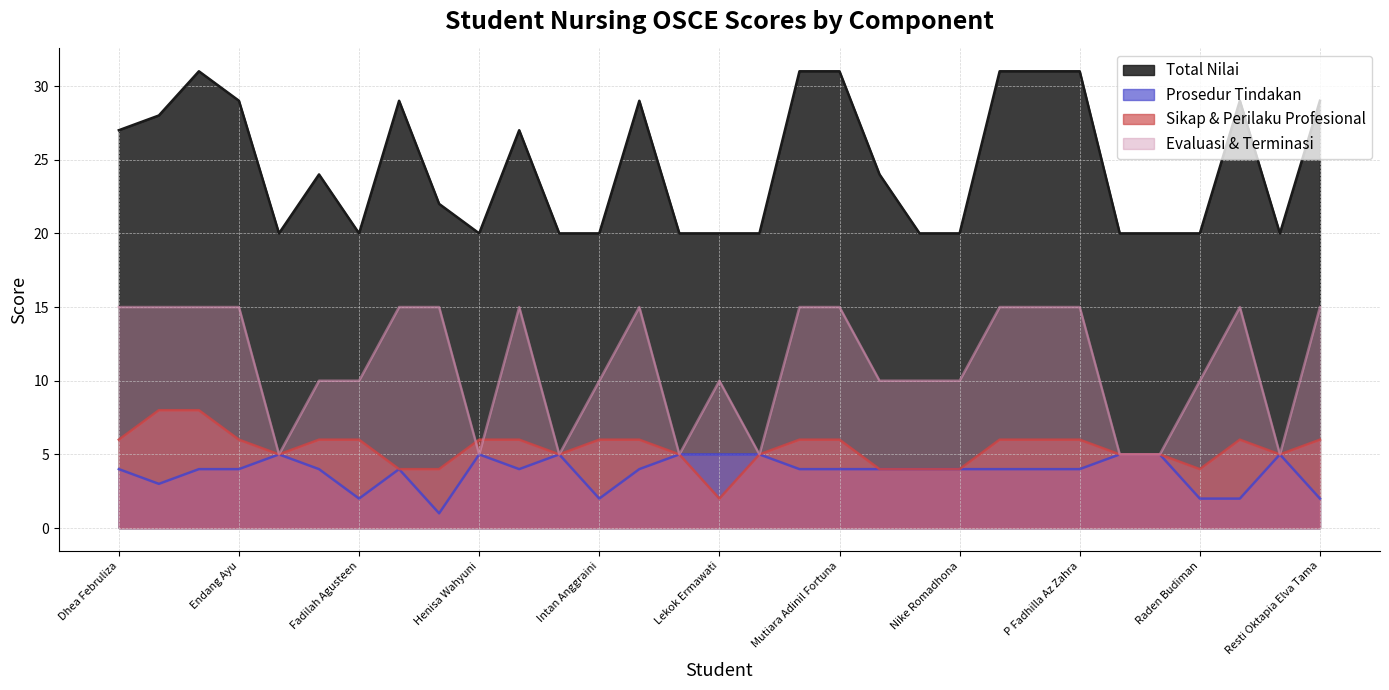

The value of Total Nilai at Ika Wadif is 20. True or false?

True